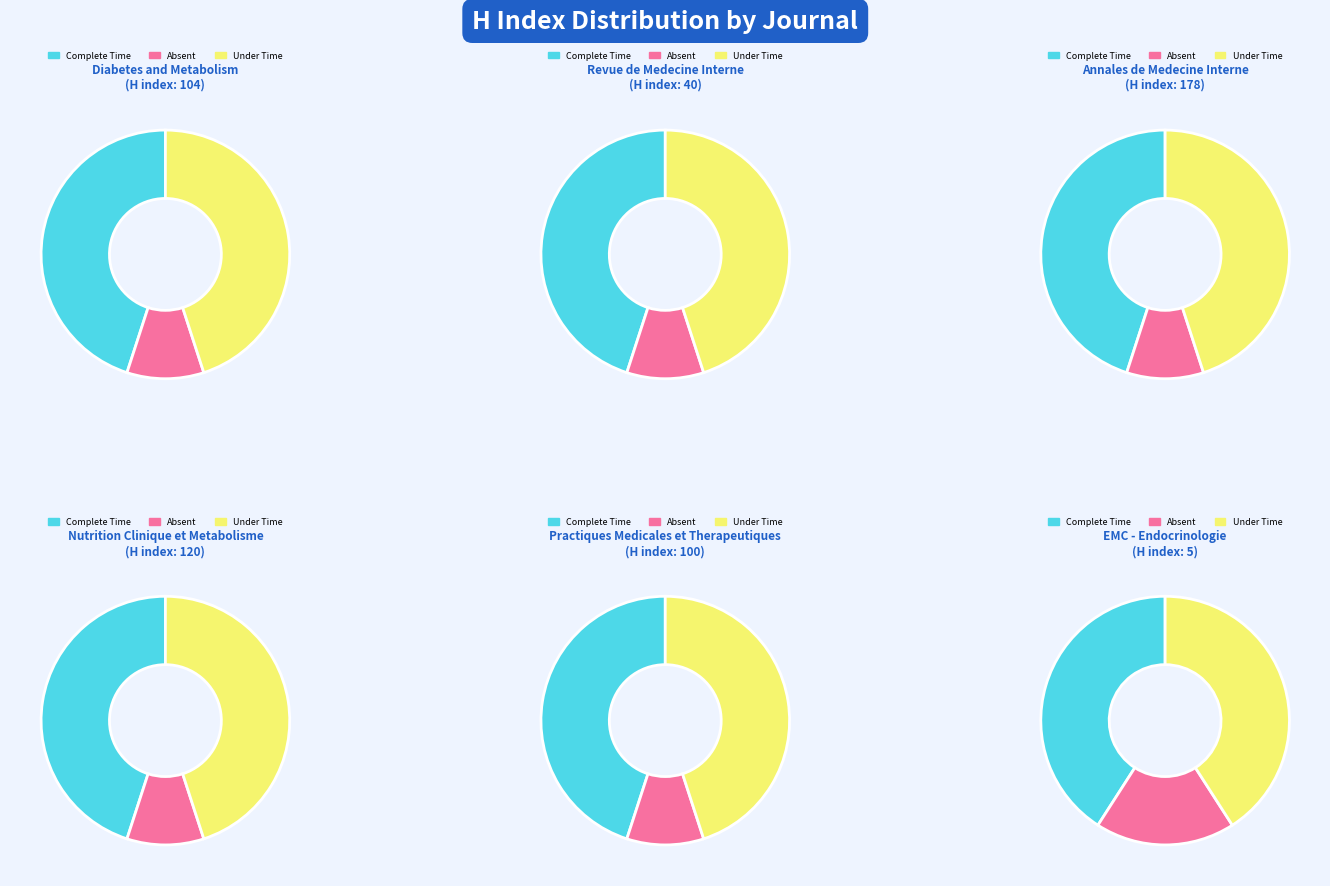

Approximately how many times larger is the value at Revue de Medecine Interne compared to Nutrition Clinique et Metabolisme?

0.3